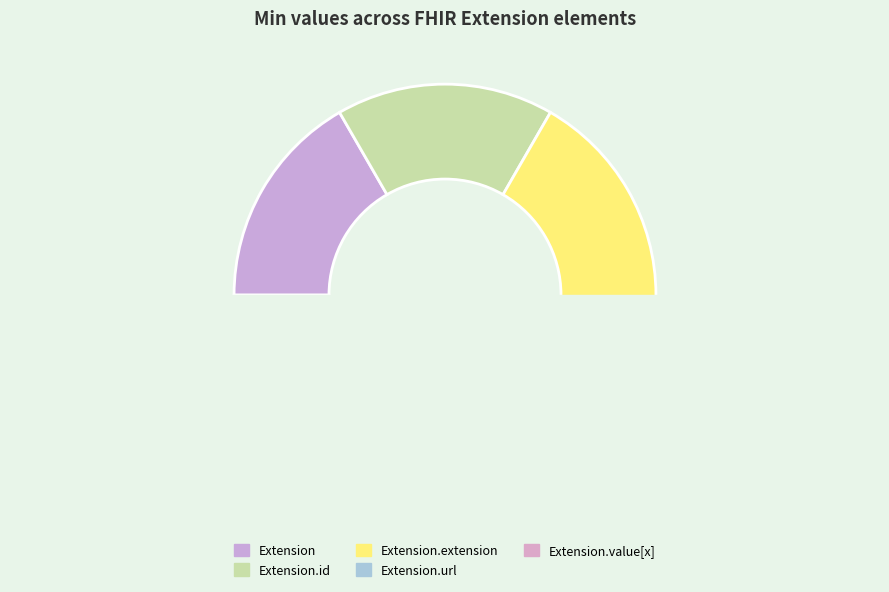

Count the number of slices in the pie.

5